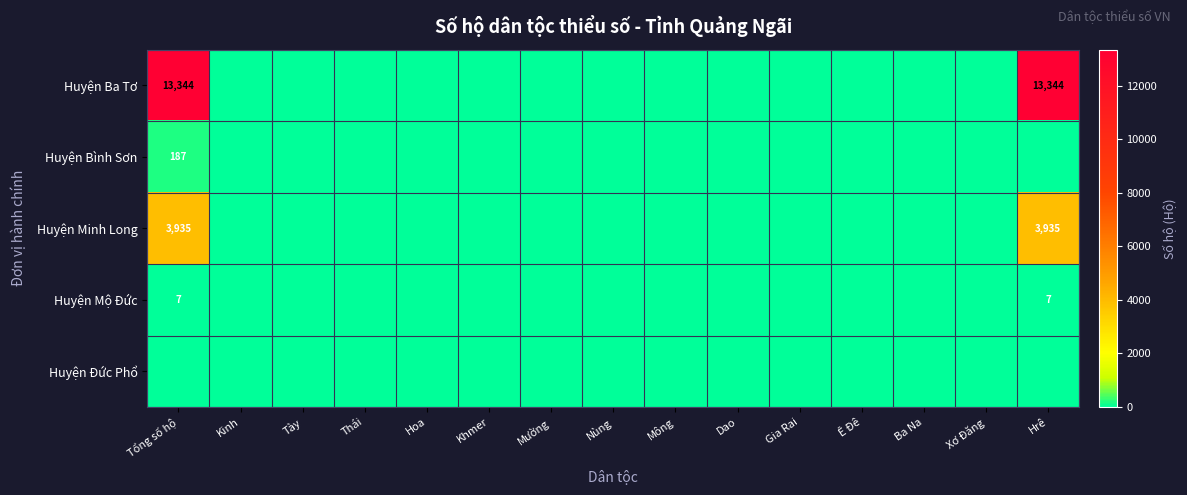

Is it true that Huyện Ba Tơ equals 22243 at Tổng số hộ?

False